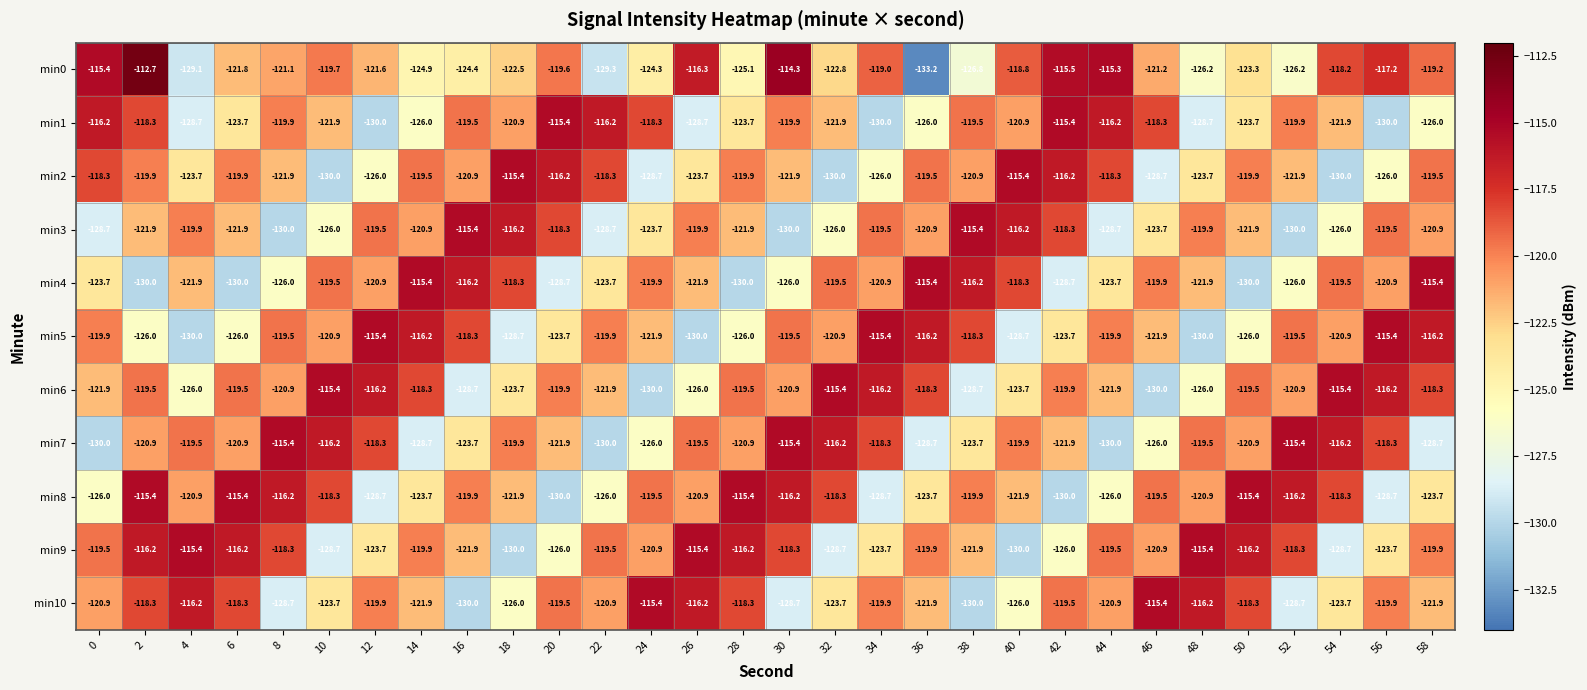

What is the average value of the min5 series?

-121.8